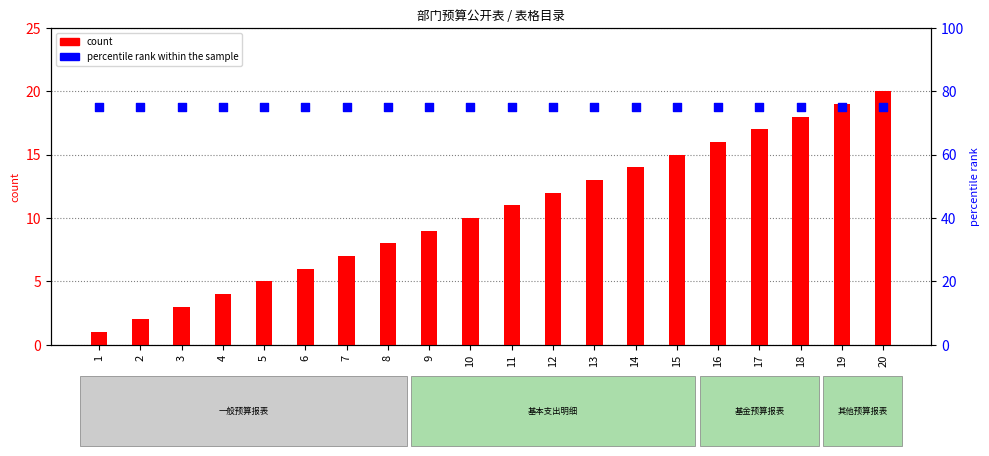

What are all the series names shown in the legend?

count, percentile rank within the sample